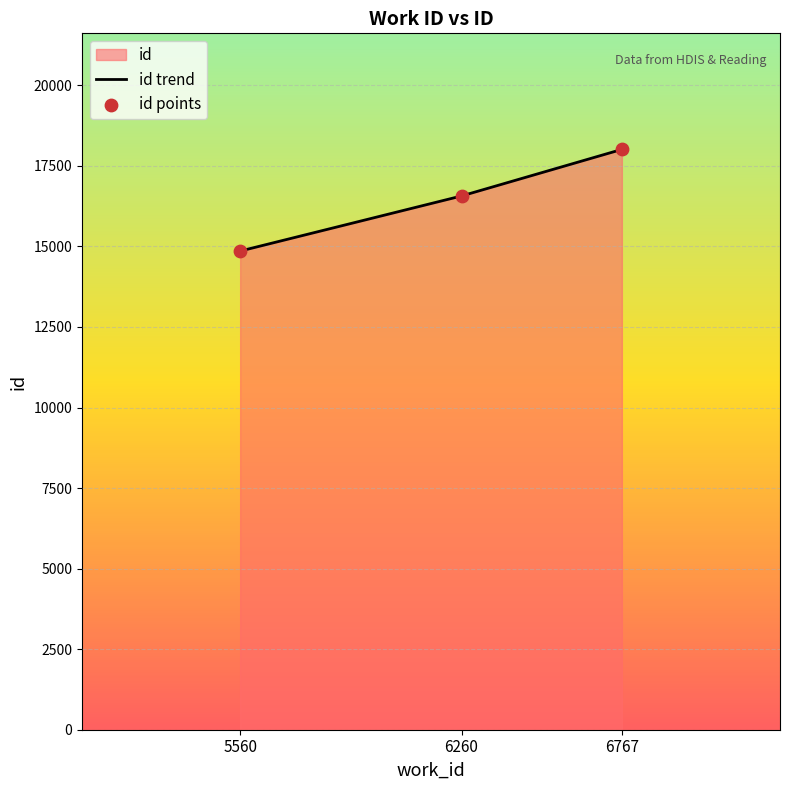

Which series has the largest total across all categories?

id trend